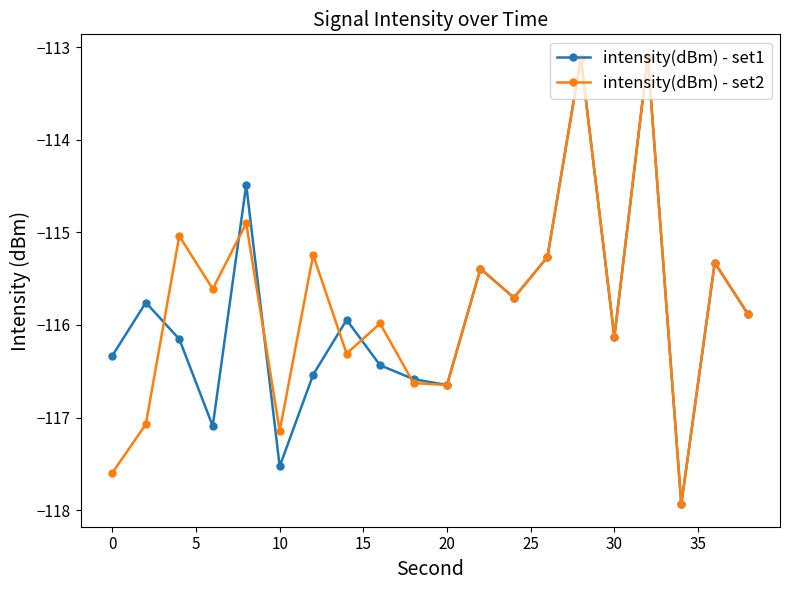

At how many categories does at least one series exceed -115?

3